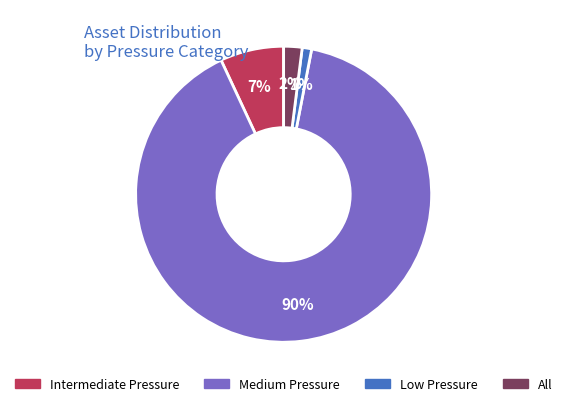

Is the sum of Intermediate Pressure and Low Pressure greater than half?

No